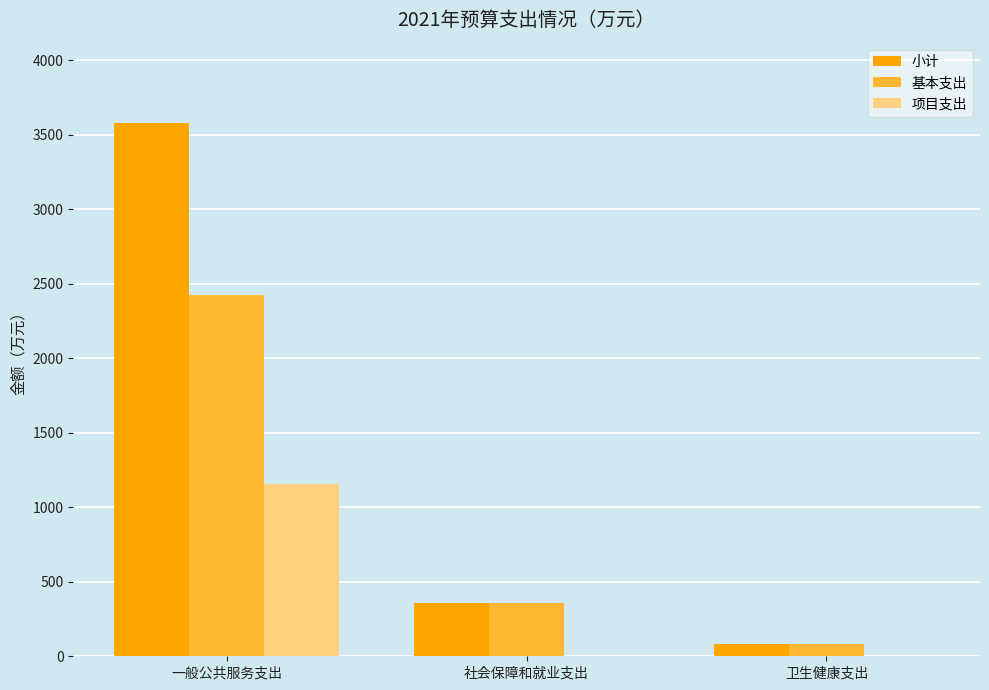

Is it true that 基本支出 equals 153.2 at 社会保障和就业支出?

False